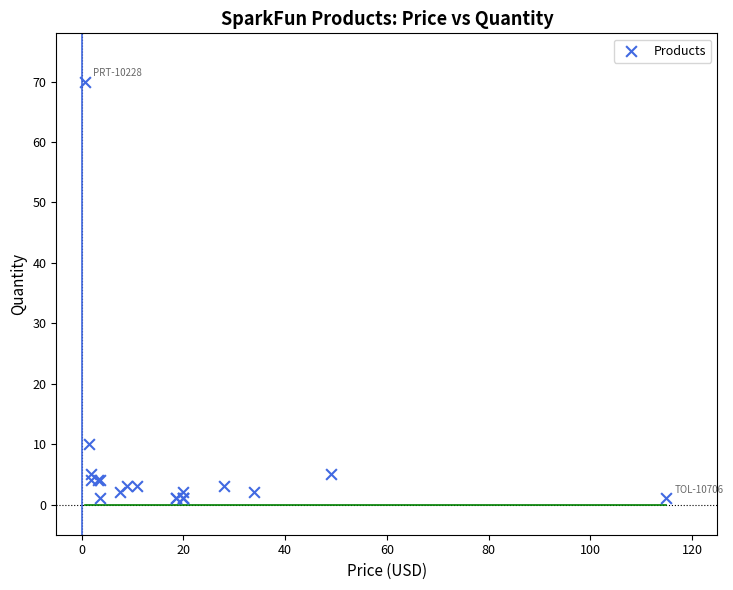

What Y value in the scatter plot is closest to 35?

10